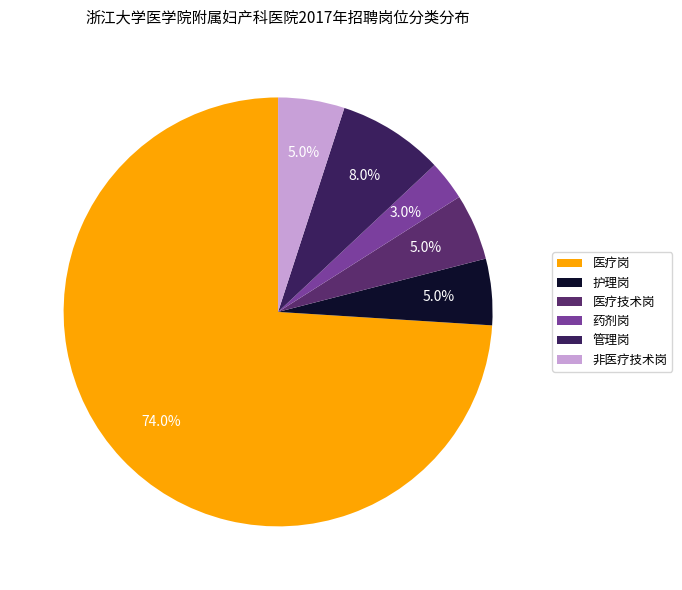

To the nearest percent, what percentage of the pie is 非医疗技术岗?

5%